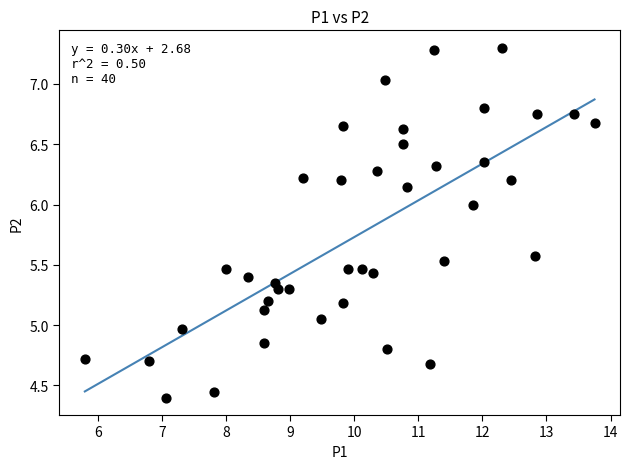

What is the range of Y values (max minus min)?

2.9